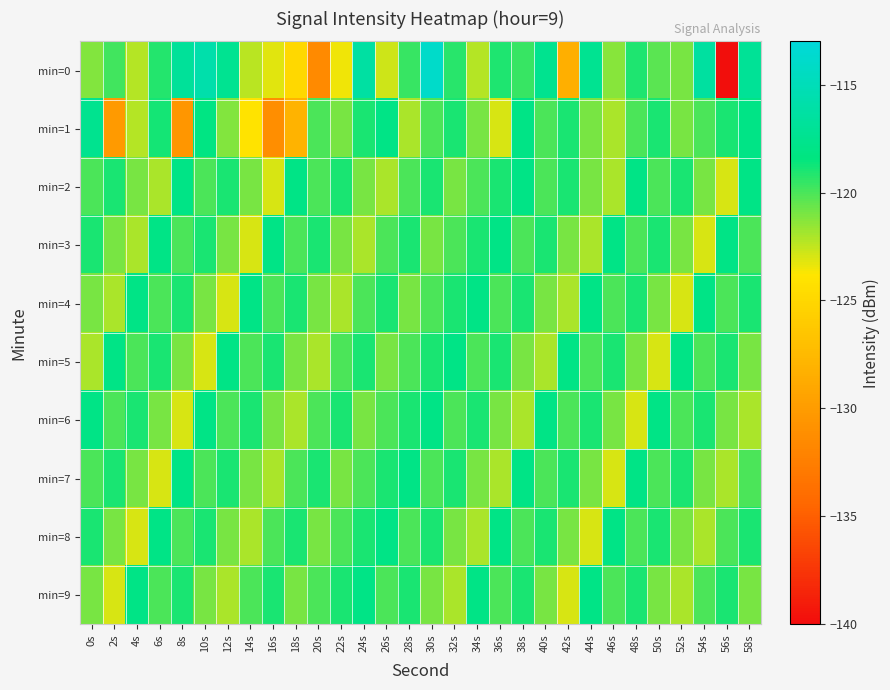

At which category does the chart reach its minimum across all series?

56s